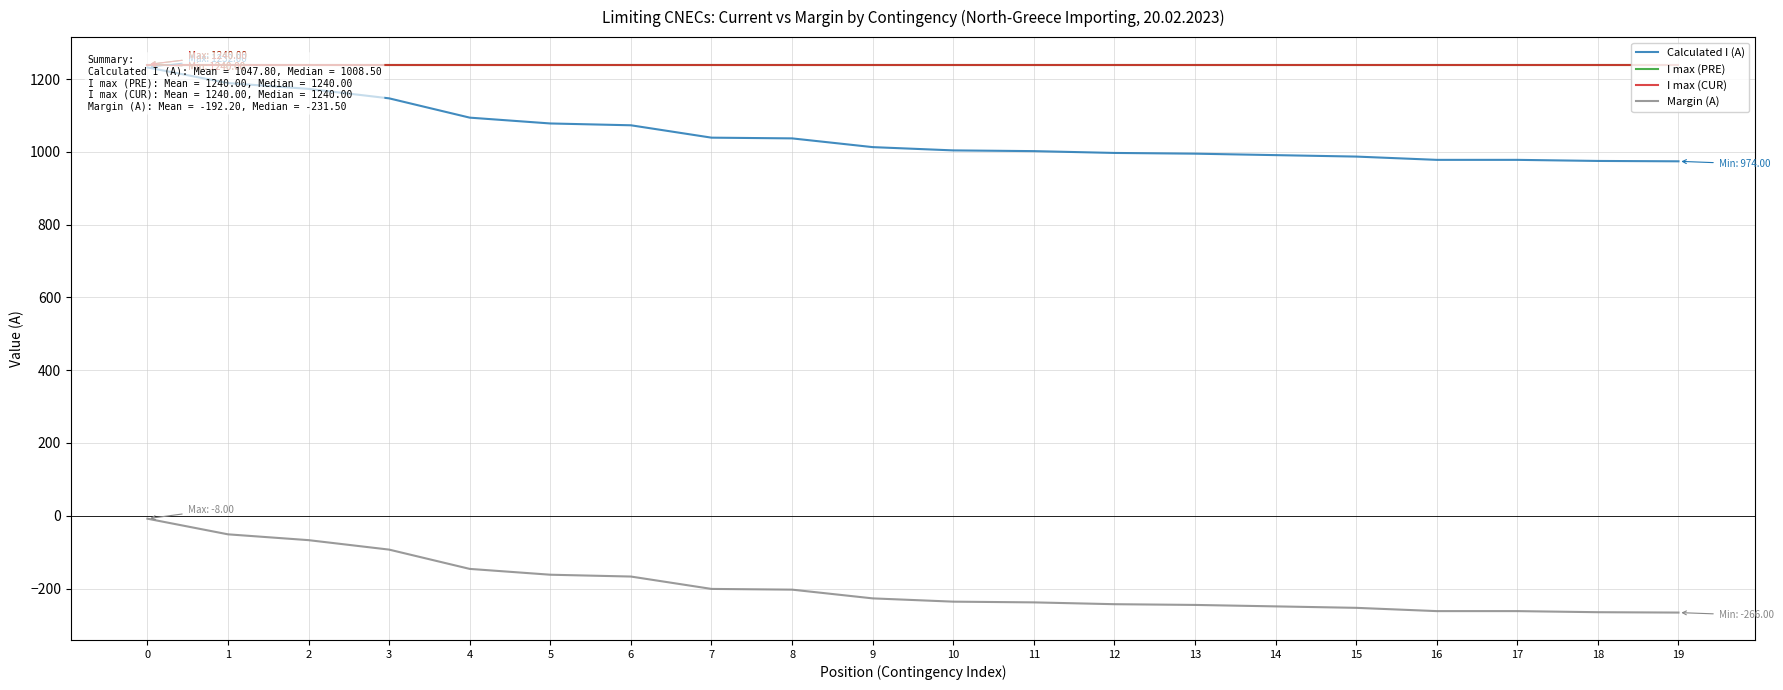

What are all the series names shown in the legend?

Calculated I (A), I max (PRE), I max (CUR), Margin (A)